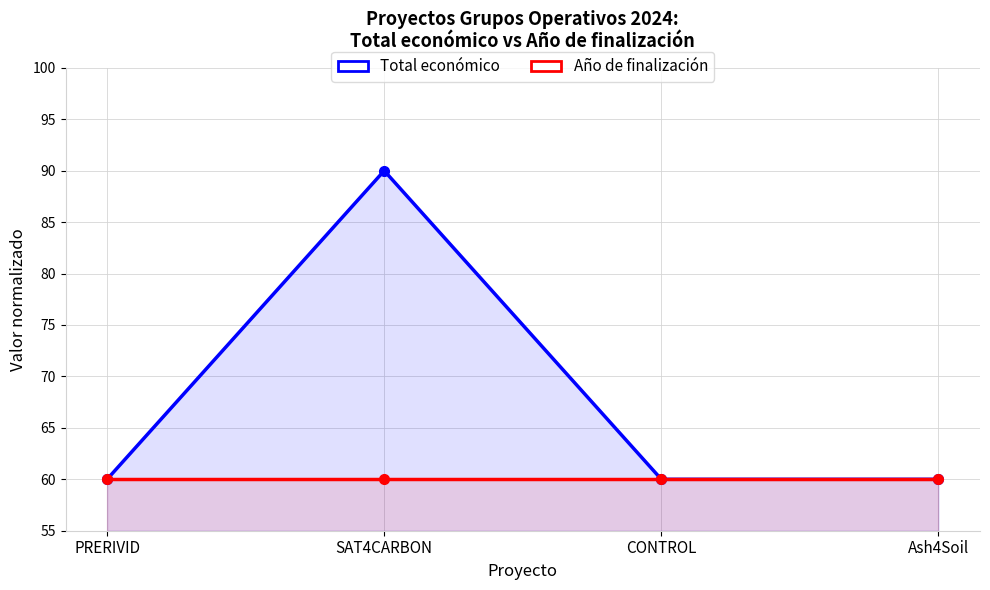

At PRERIVID, list the series in order from largest to smallest.

Total económico, Año de finalización